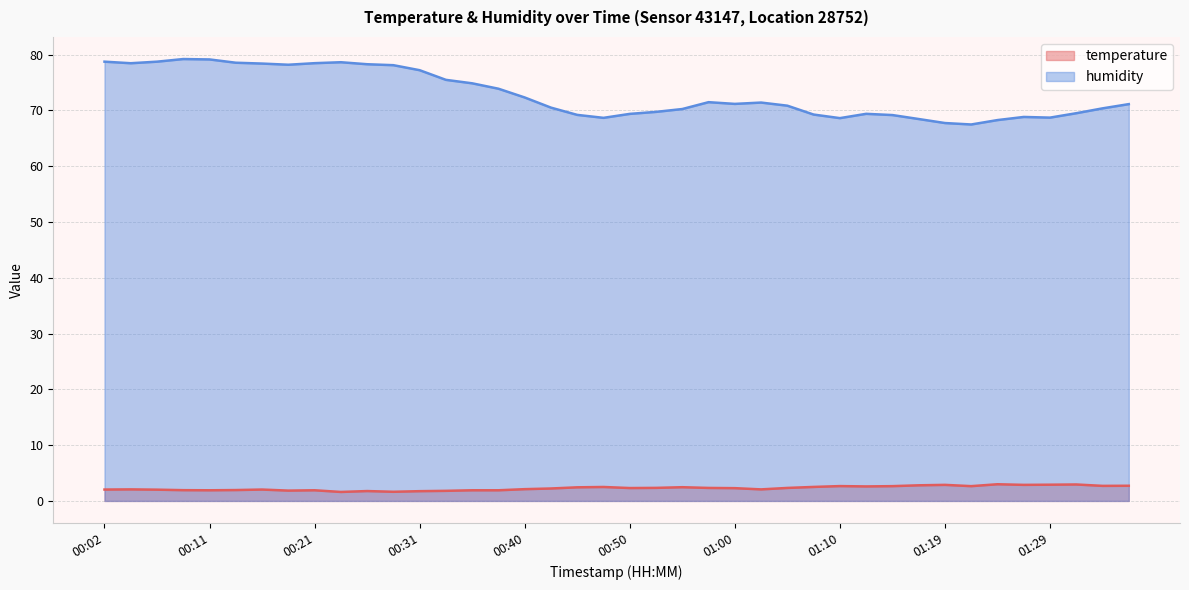

What position from the right is 00:26?

30